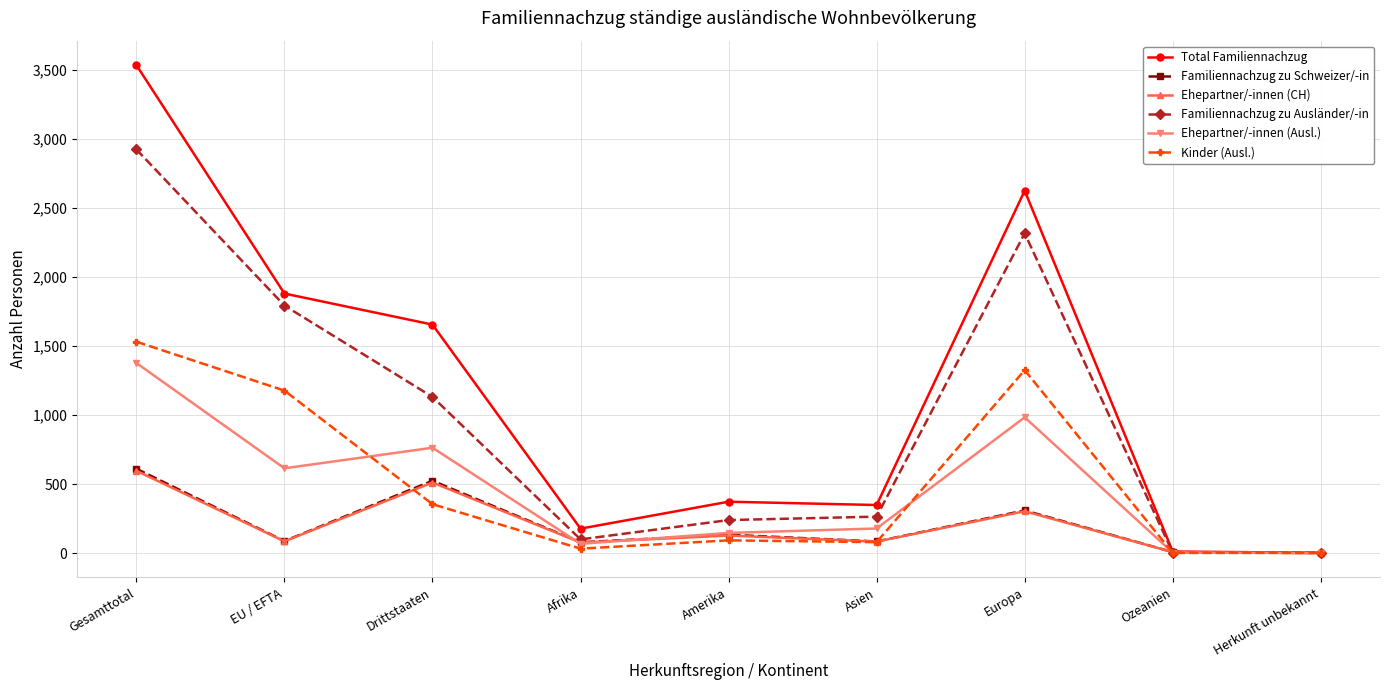

True or false: Ehepartner/-innen (CH) has more than 1 interior local peaks.

True